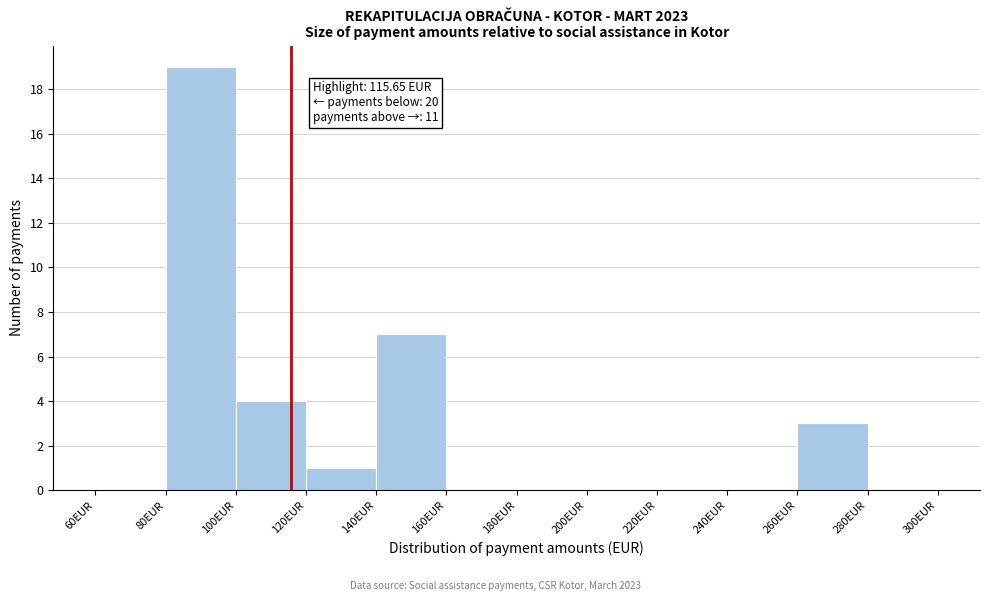

Over which range of the x-axis is the bar tallest?

80 to 100